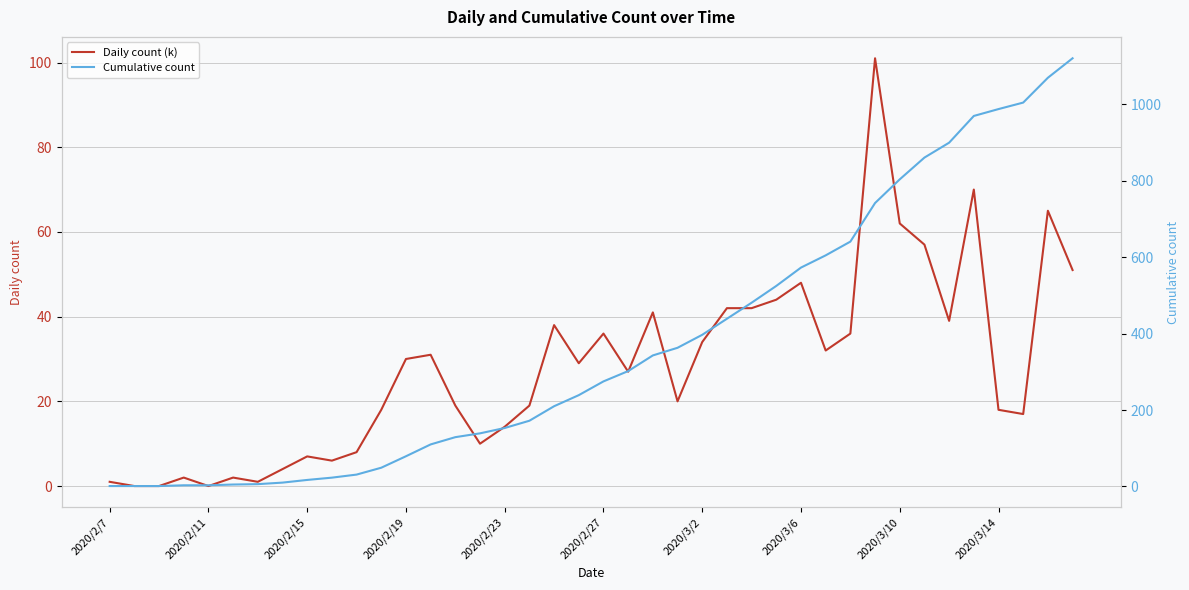

What is the difference between the Daily count (k) values at 2020/2/11 and 28?

48